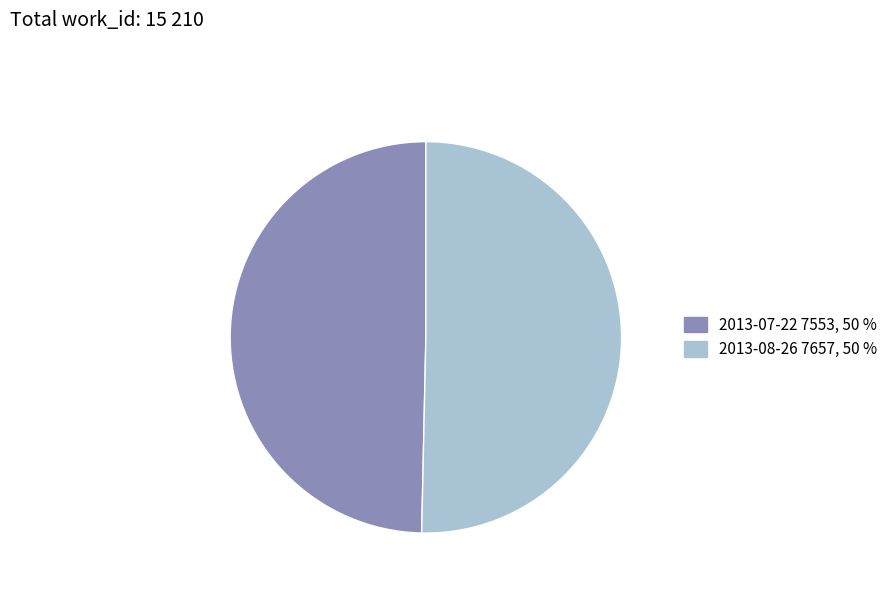

Does 2013-08-26 7657, 50 % represent more than half of the total?

Yes